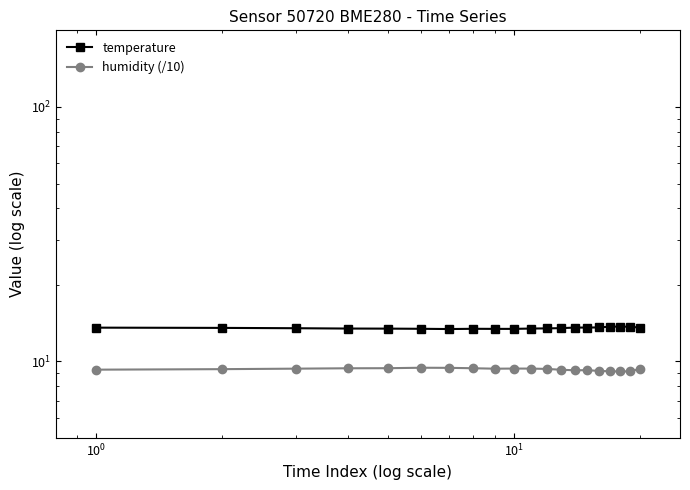

True or false: temperature has more than 1 interior local peaks.

True